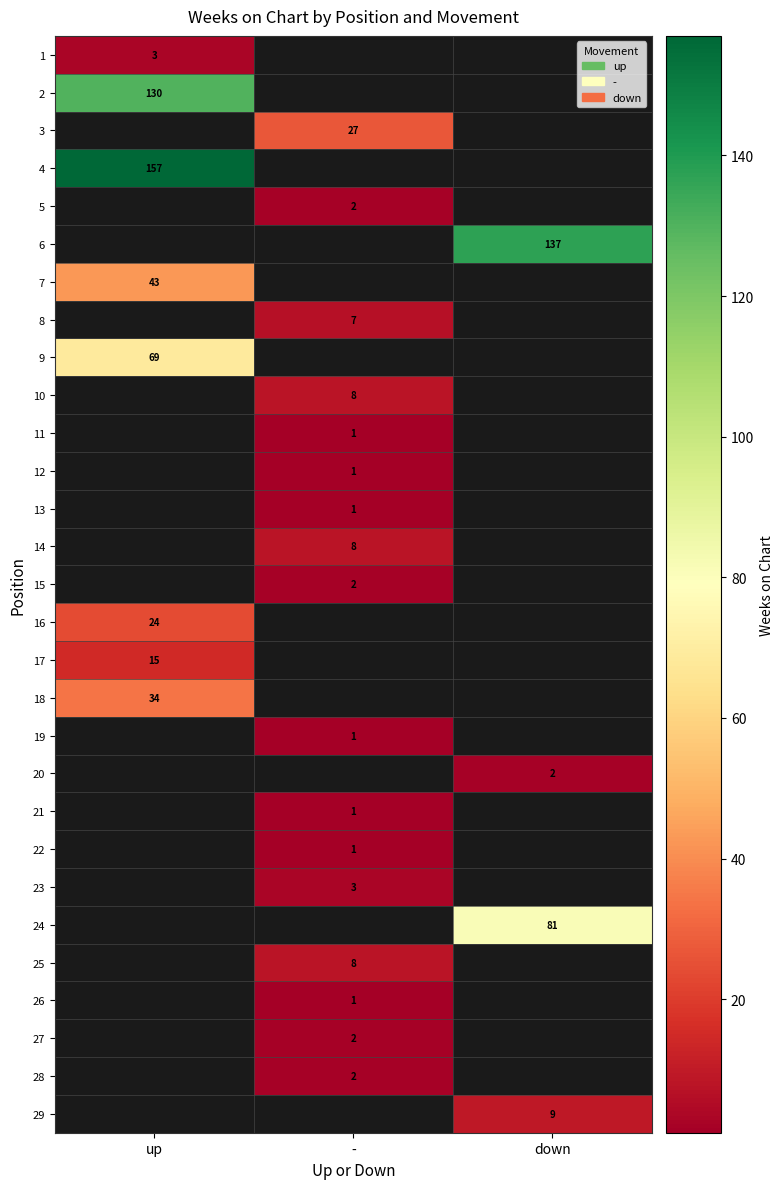

Is the value of 28 at - greater than the value of 25 at -?

No